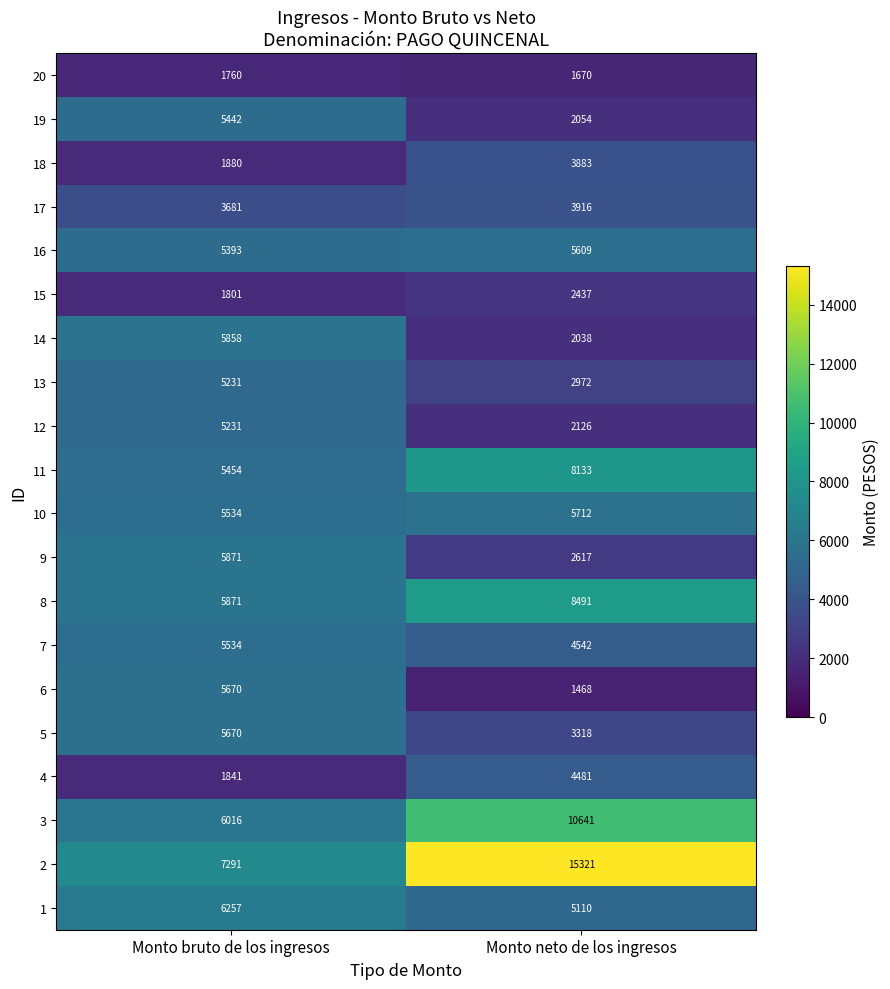

Rank the categories by 9 value from lowest to highest.

Monto neto de los ingresos, Monto bruto de los ingresos